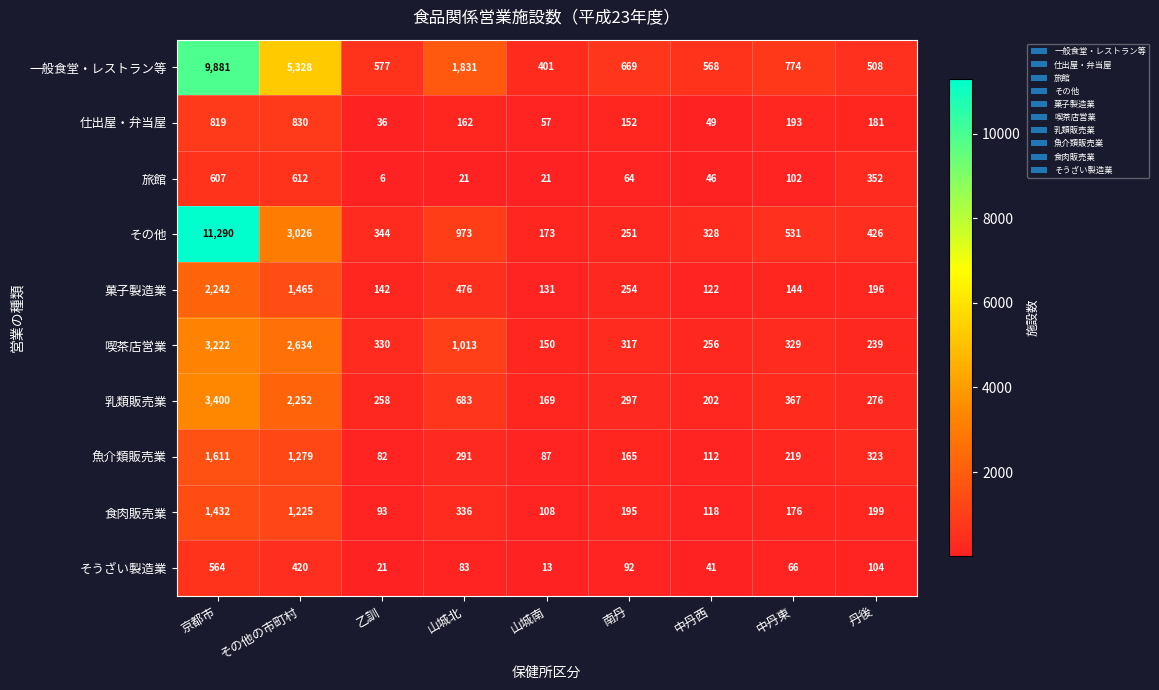

At how many categories does at least one series exceed 10127?

1